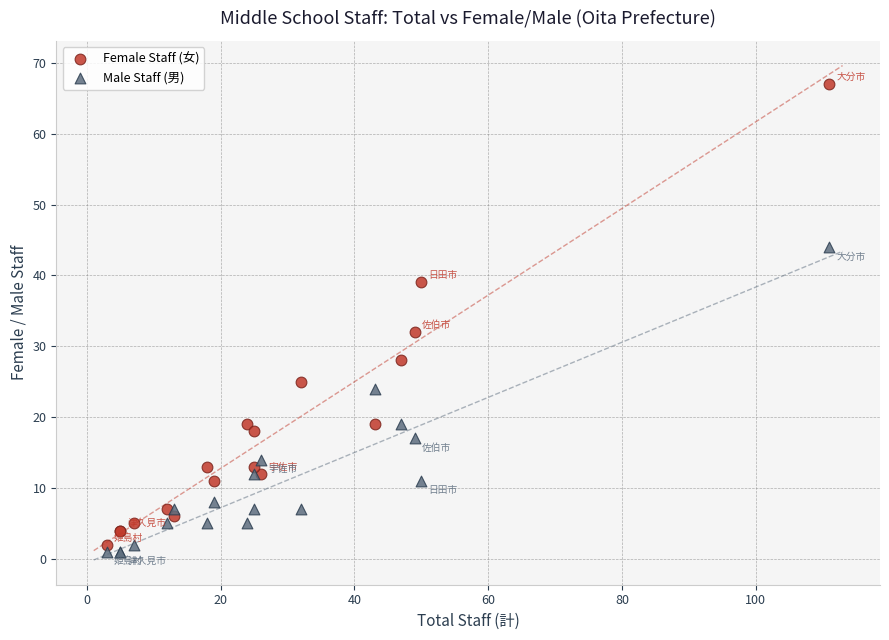

In the Female Staff (女) series, what Y value is closest to 34?

32